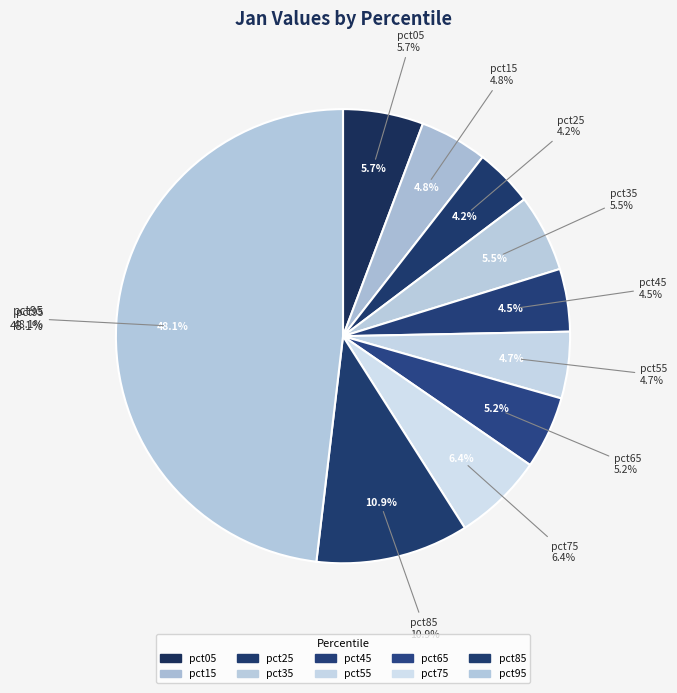

What percentage do pct75 and pct15 together represent?

11.2%